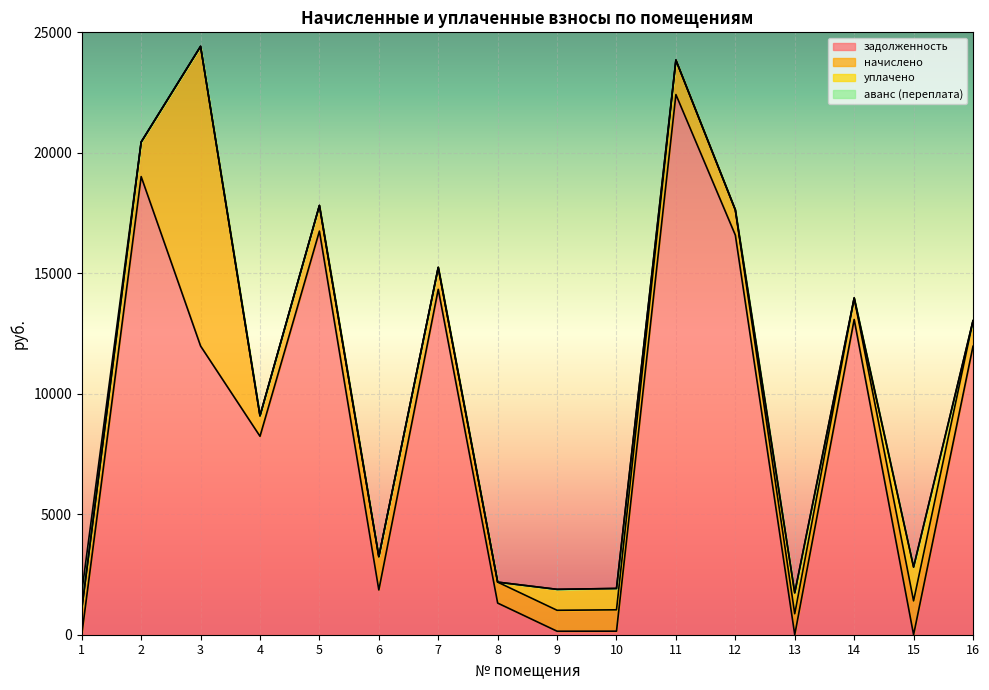

True or false: задолженность and аванс (переплата) cross at least once.

True